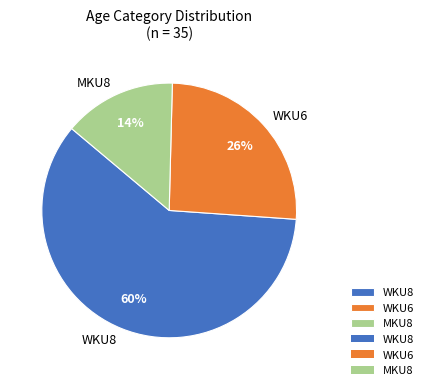

Do MKU8 and WKU6 together represent more than half of the pie?

No